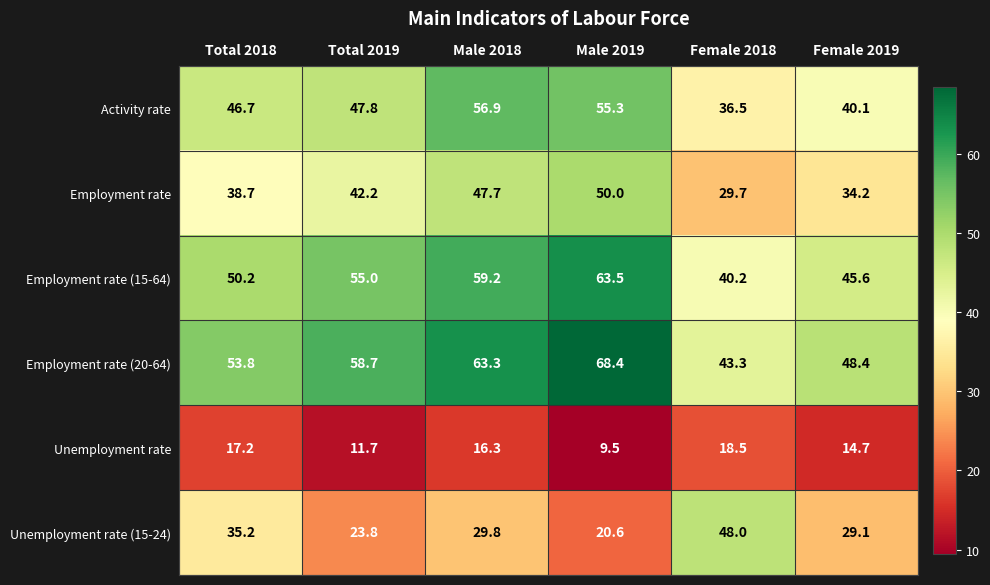

How many distinct data groups are displayed?

6